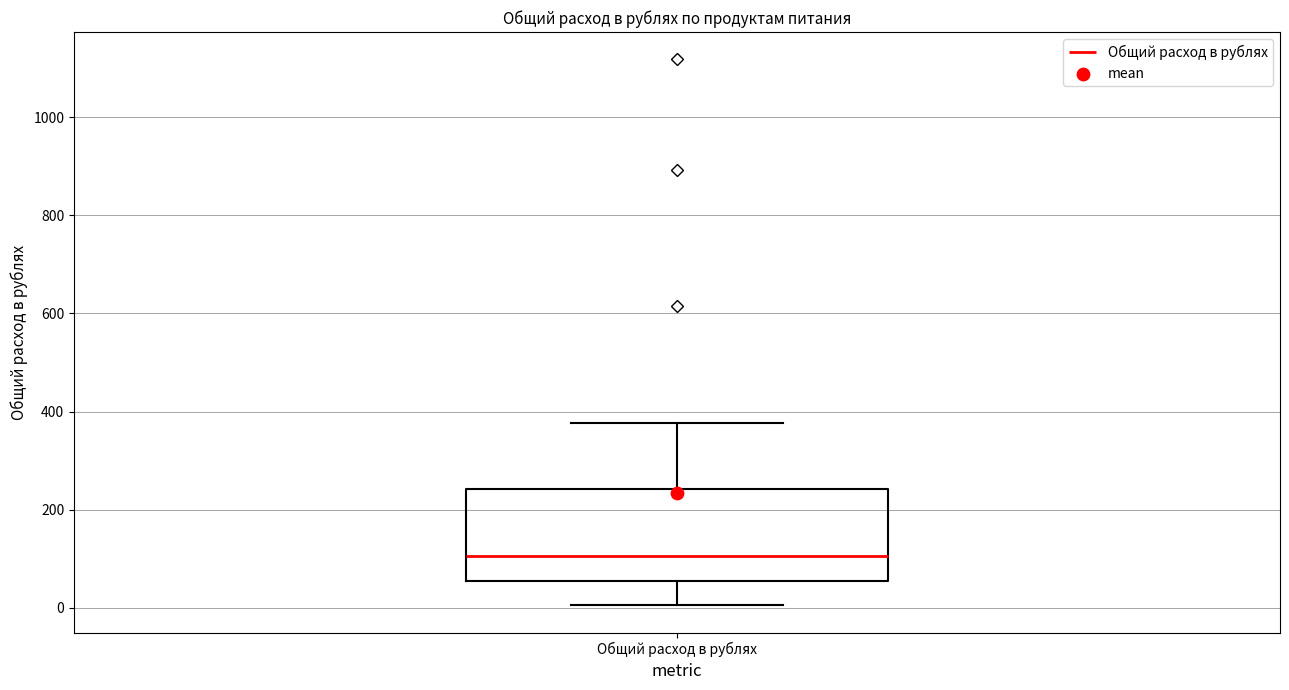

Read this box plot against the y-axis: the position of the median line, the range covered by the box, and the ends of both whiskers. The values are not printed on the chart, so give them approximately, as read against the axis.

median 100, box 60 to 240, whiskers 0 to 380